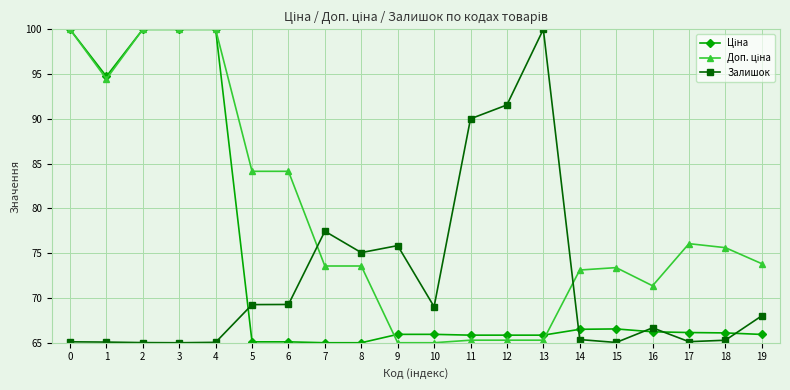

What is the lowest value of the Залишок series?

65.0